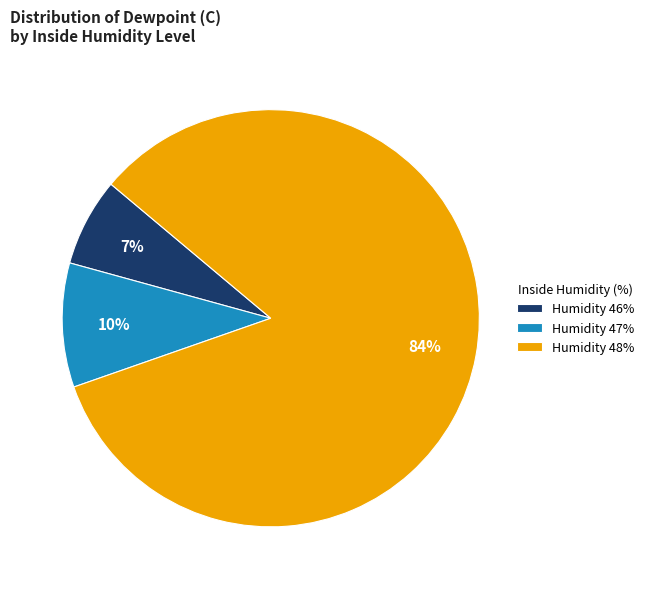

Count the number of slices in the pie.

3